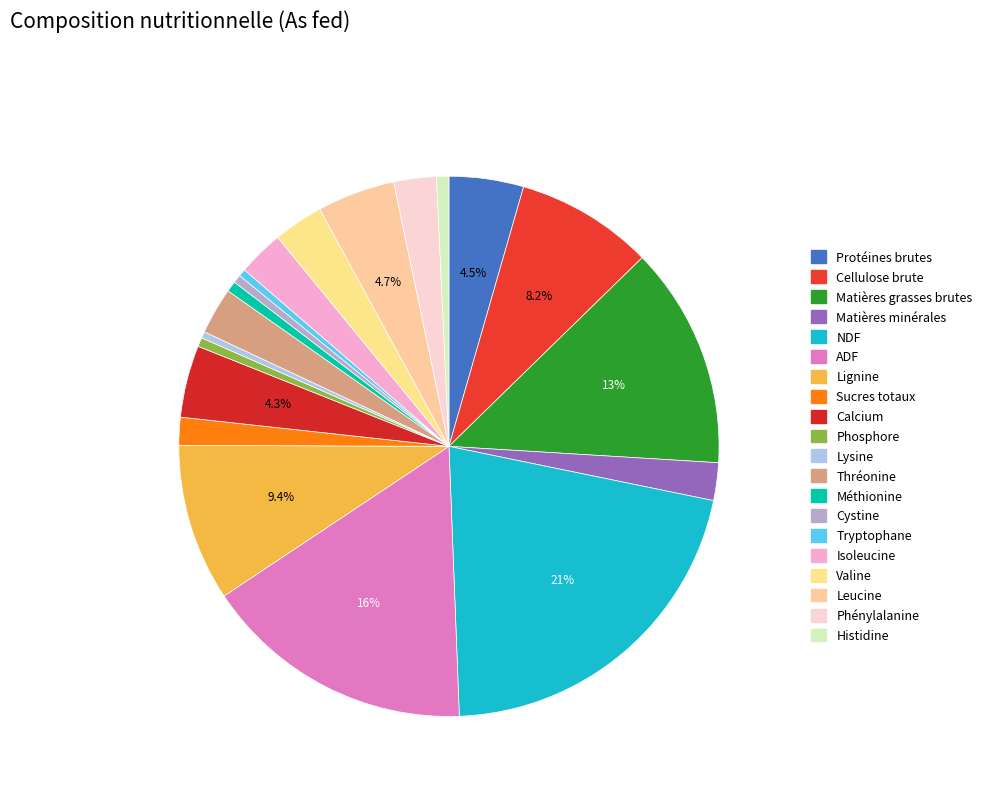

To the nearest percent, what is the average slice percentage?

5%